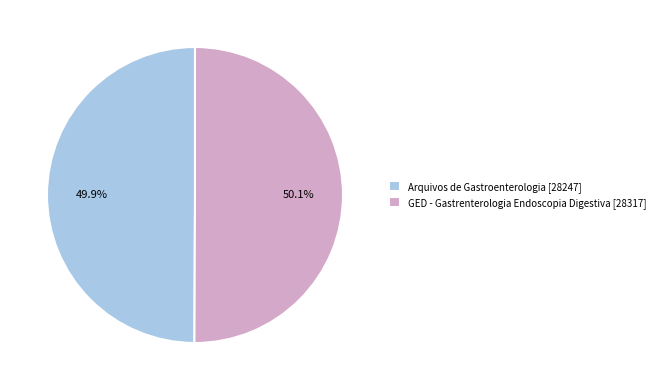

What percentage is the GED - Gastrenterologia Endoscopia Digestiva slice, to the nearest percent?

50%